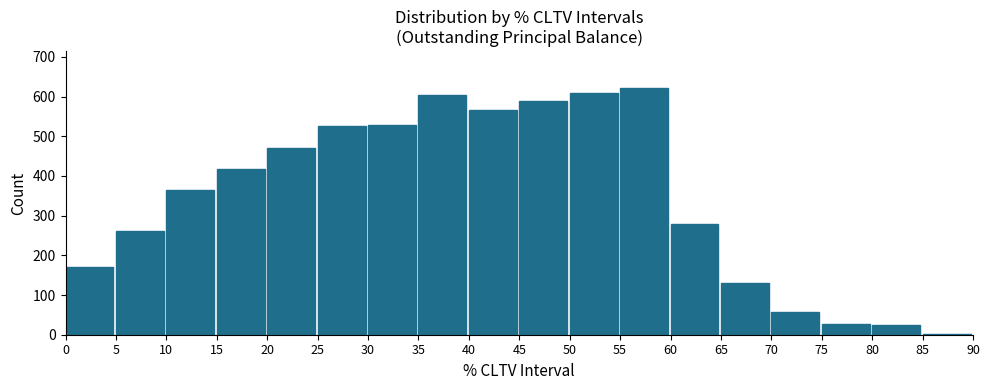

True or false: the data shows 279 at 60.

True